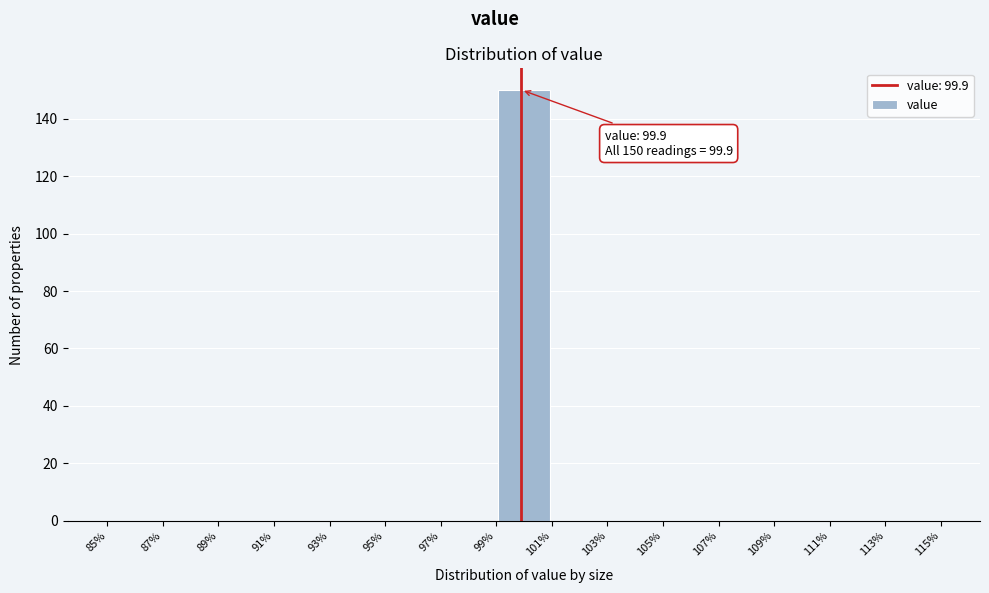

Which range on the x-axis has the tallest bar?

99% to 101%